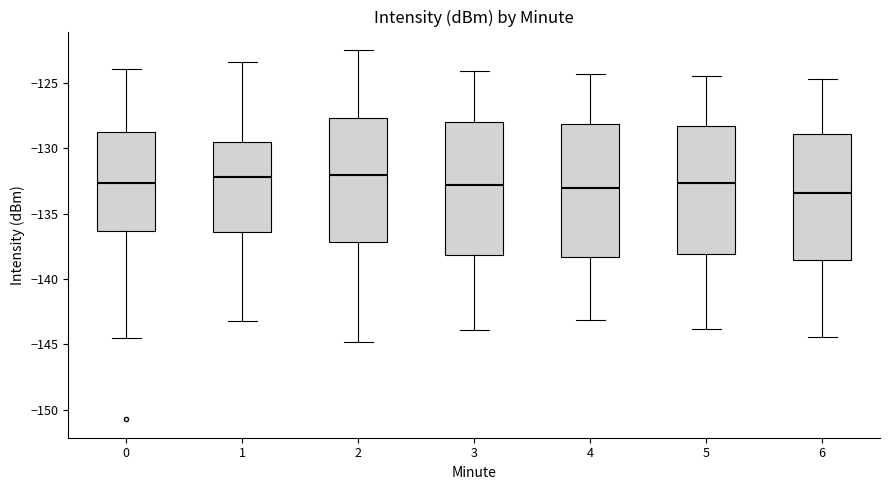

Reading left to right, transcribe this box plot: for each box, give where its median line is, the range the box spans, and where its two whiskers end, as read against the y-axis. The values are not printed on the chart, so give them approximately, as read against the axis.

0: median -132.5, box -136.5 to -128.5, whiskers -144.5 to -124.0
1: median -132.0, box -136.5 to -129.5, whiskers -143.0 to -123.5
2: median -132.0, box -137.0 to -127.5, whiskers -145.0 to -122.5
3: median -133.0, box -138.0 to -128.0, whiskers -144.0 to -124.0
4: median -133.0, box -138.5 to -128.0, whiskers -143.0 to -124.5
5: median -132.5, box -138.0 to -128.5, whiskers -144.0 to -124.5
6: median -133.5, box -138.5 to -129.0, whiskers -144.5 to -124.5